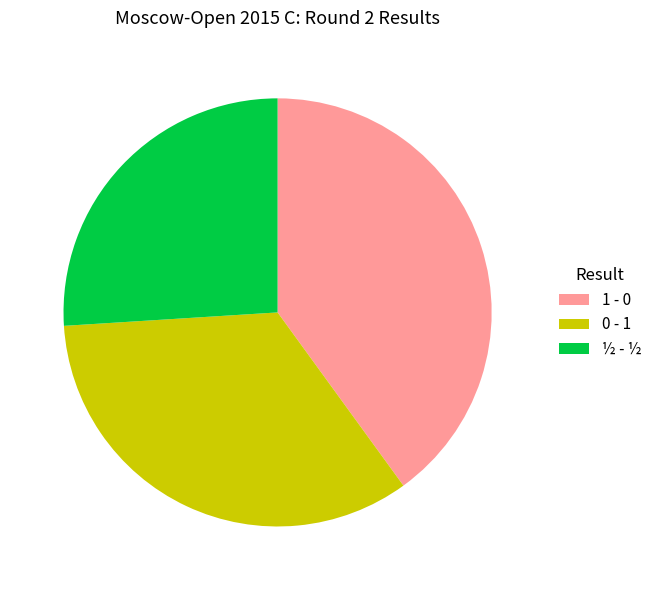

Combined, do 1 - 0 and 0 - 1 account for over 50%?

Yes